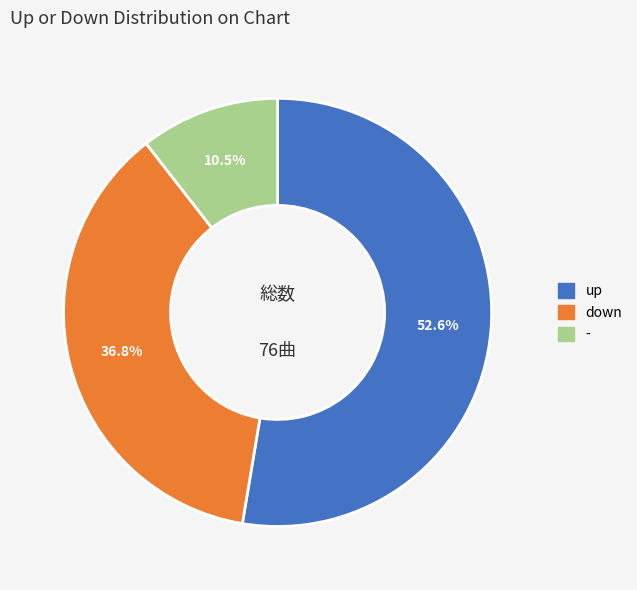

To the nearest percent, what is the average slice percentage?

33%